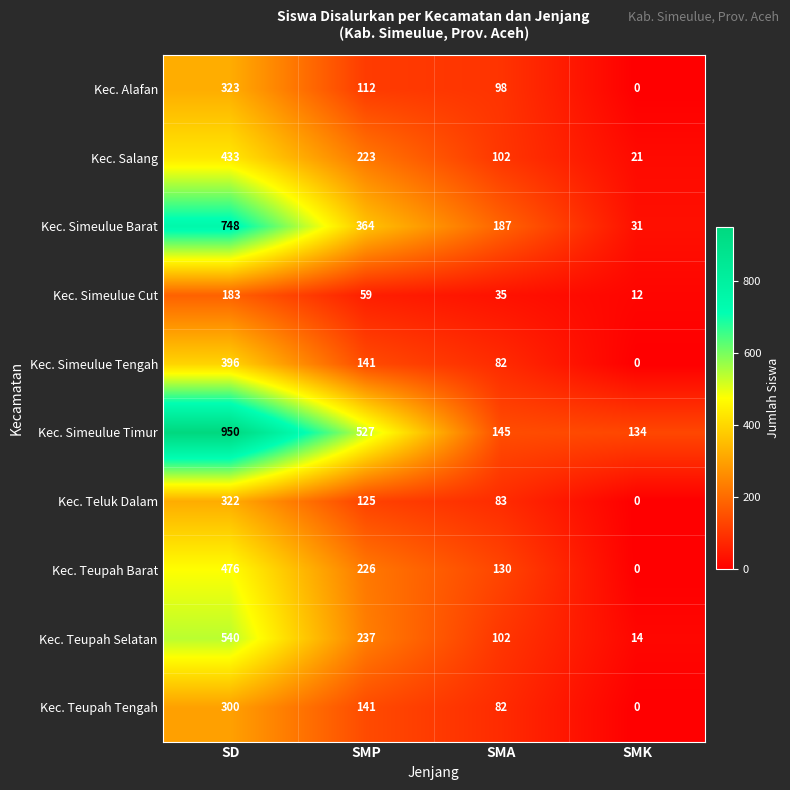

What is the average value of the Kec. Teupah Barat series?

208